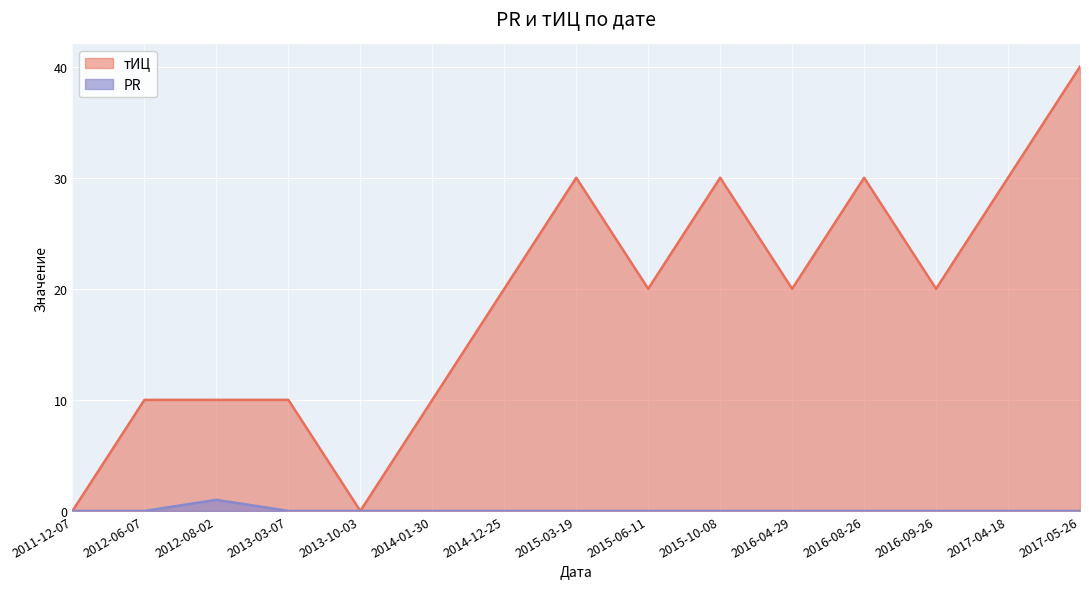

True or false: PR has a value of 0 at 2011-12-07.

False